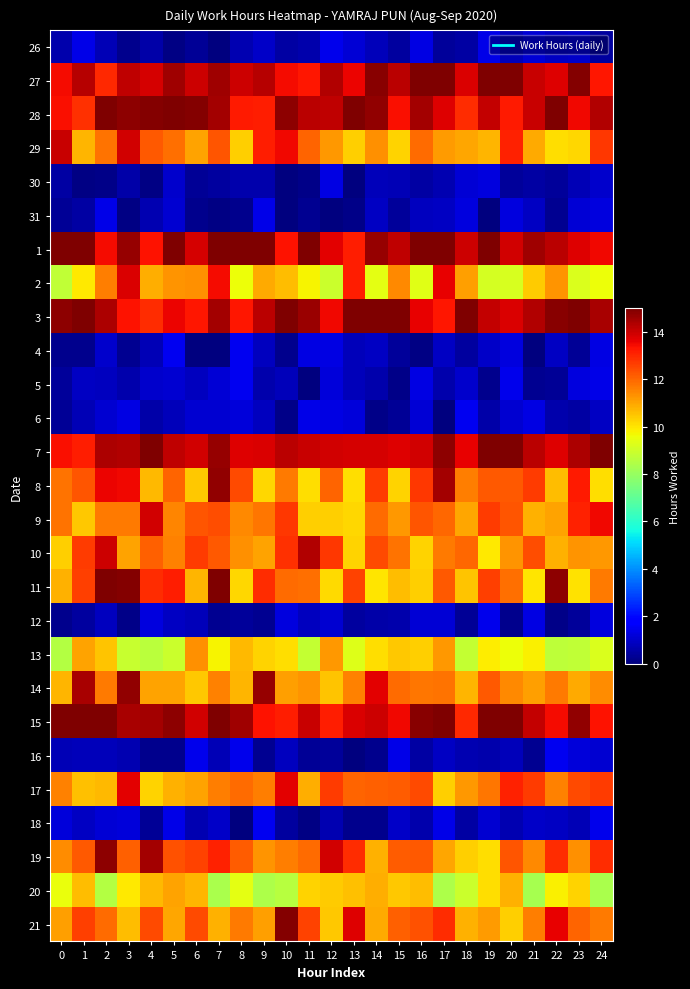

At how many categories does at least one series exceed 7?

25